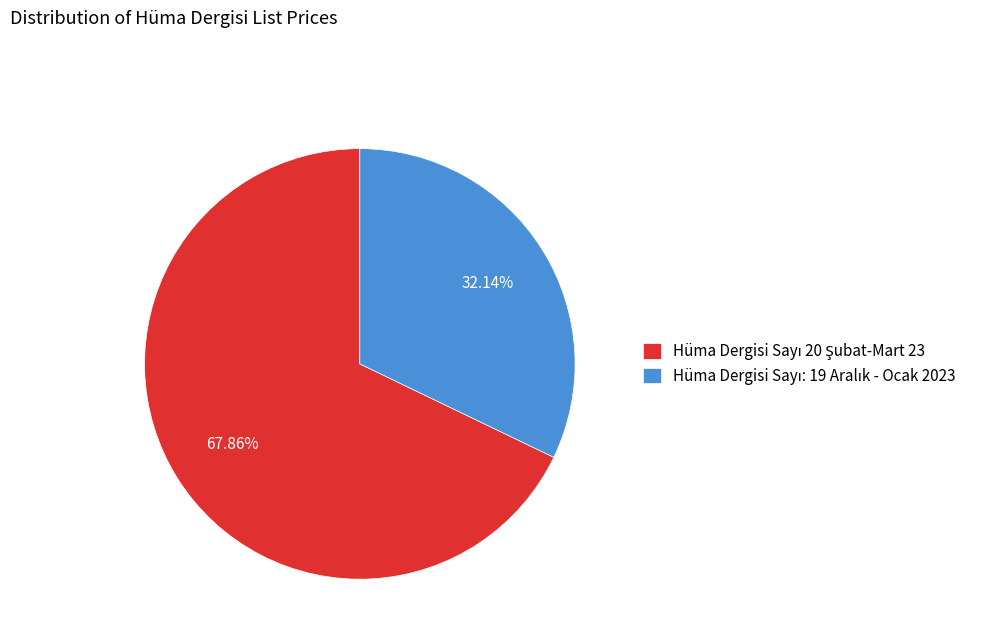

Does any single category account for the majority?

Yes